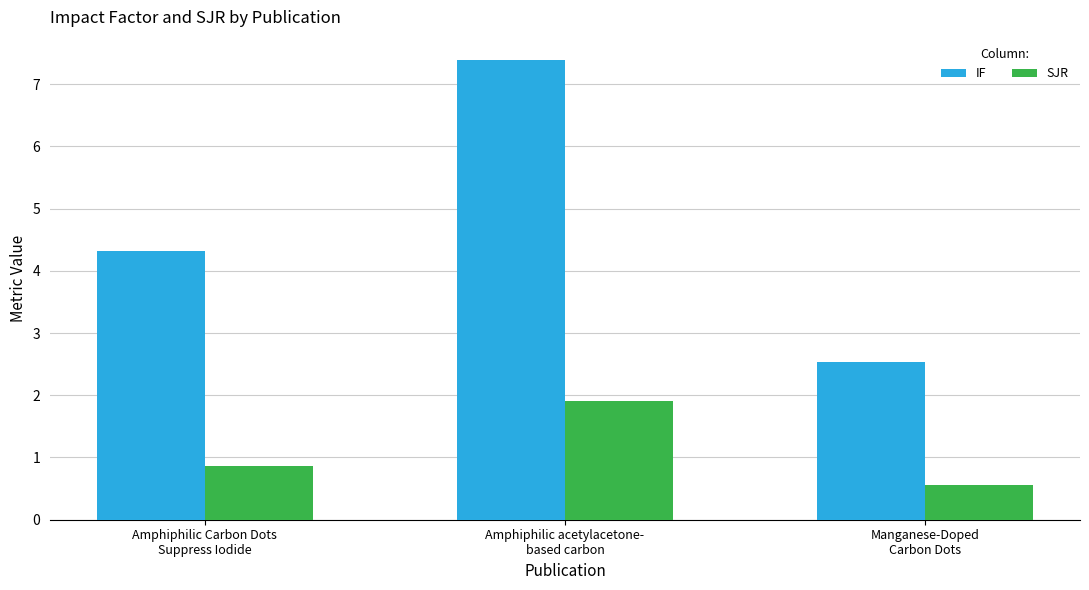

Which series has the largest range (max minus min)?

IF